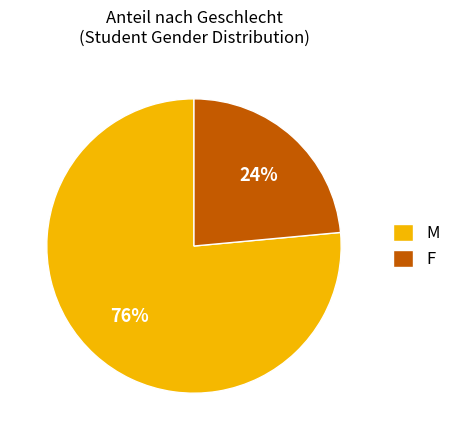

Combined, do M and F account for over 50%?

Yes